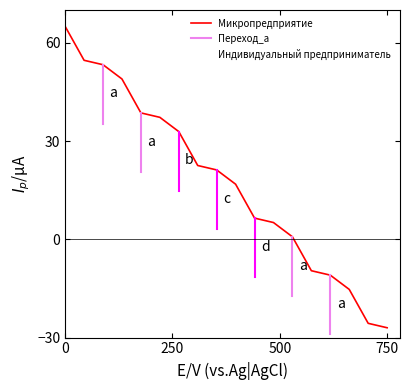

How many intersections are there between Индивидуальный предприниматель and Микропредприятие?

2